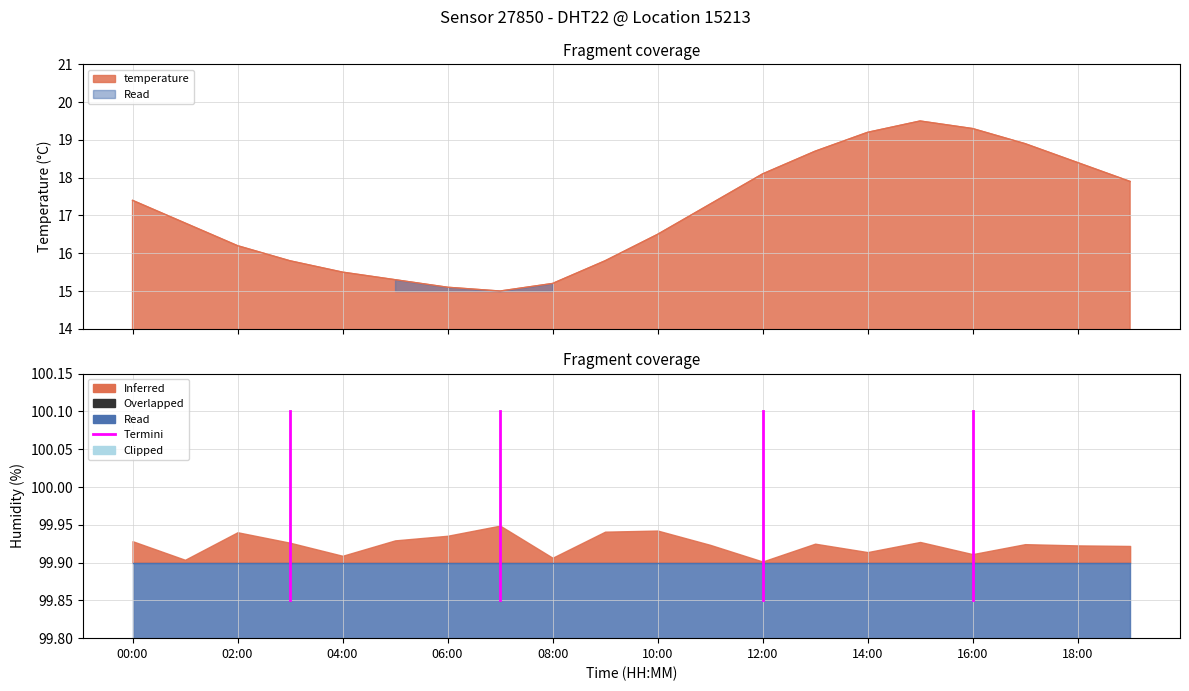

Where is the data nearest to the value 17?

01:00